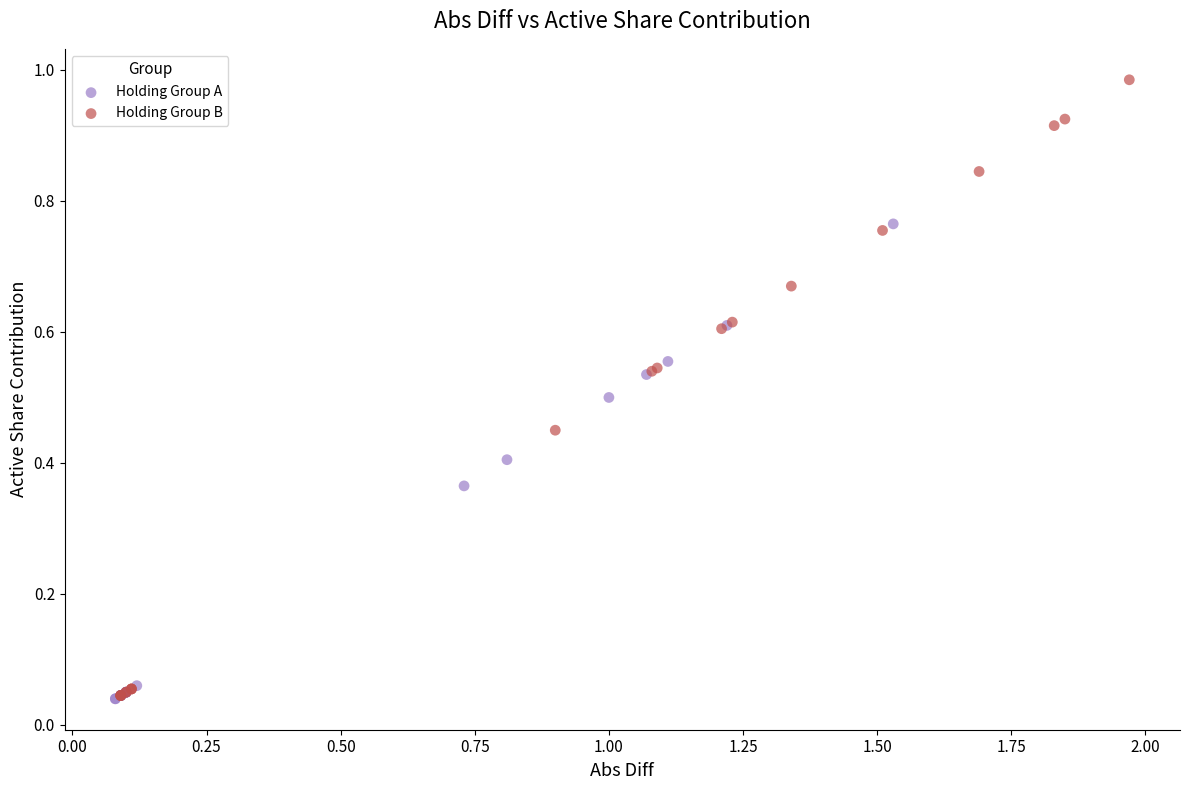

Which series contains the highest Y value?

Holding Group B